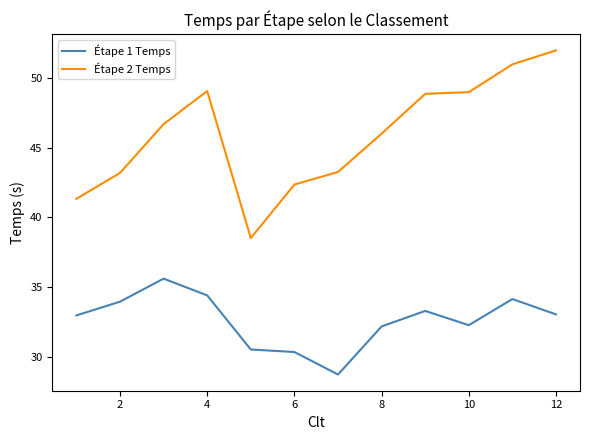

True or false: Étape 1 Temps and Étape 2 Temps intersect in this chart.

False